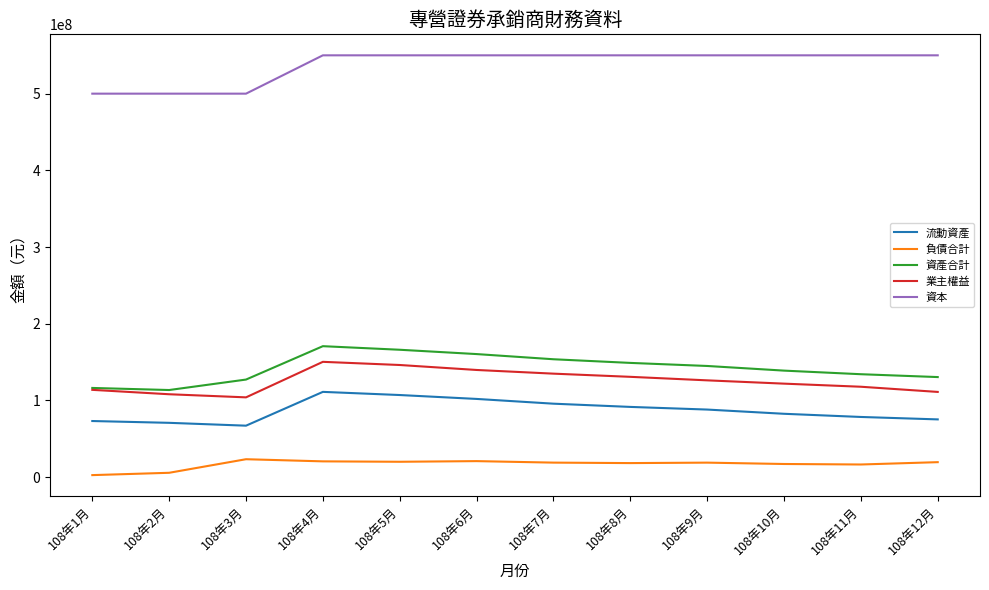

The value of 資本 at 108年10月 is 173604326. True or false?

False